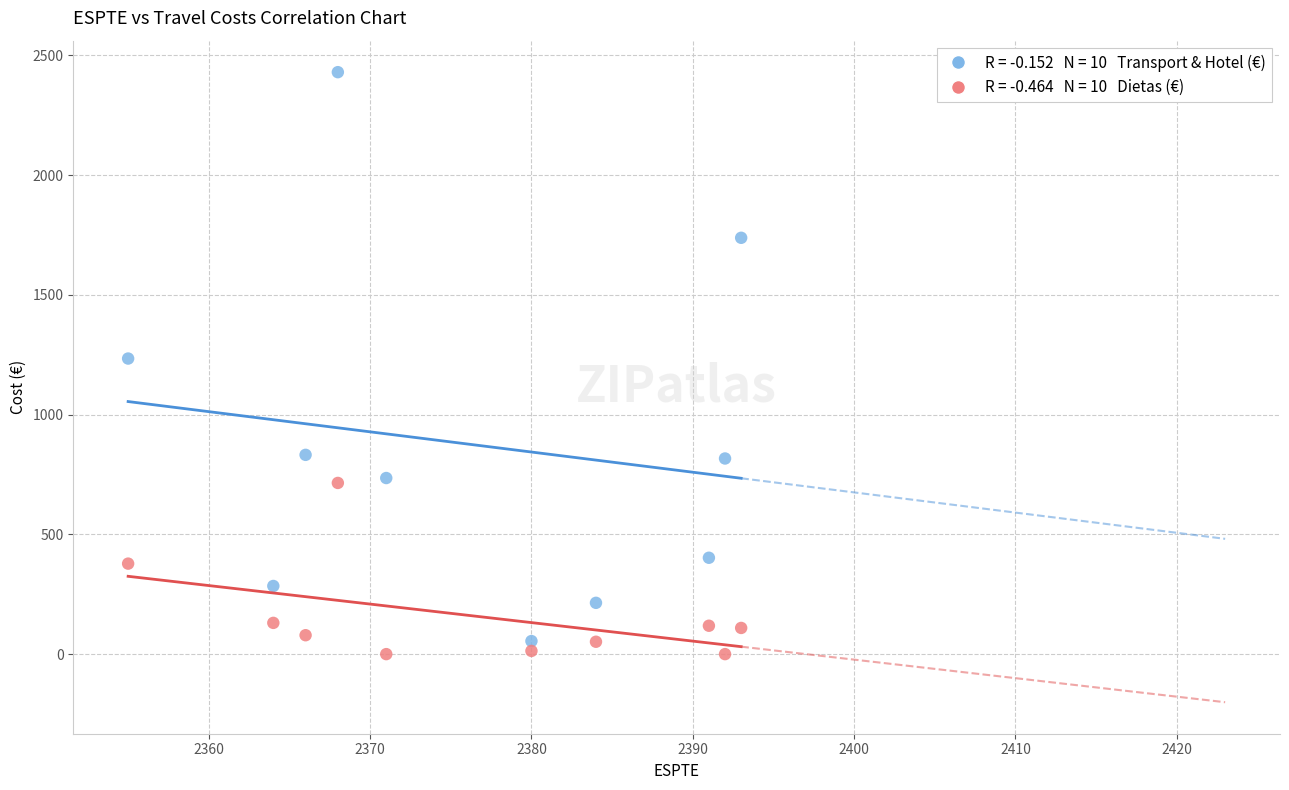

Across all data points, what is the range of Y values (max minus min)?

2429.6